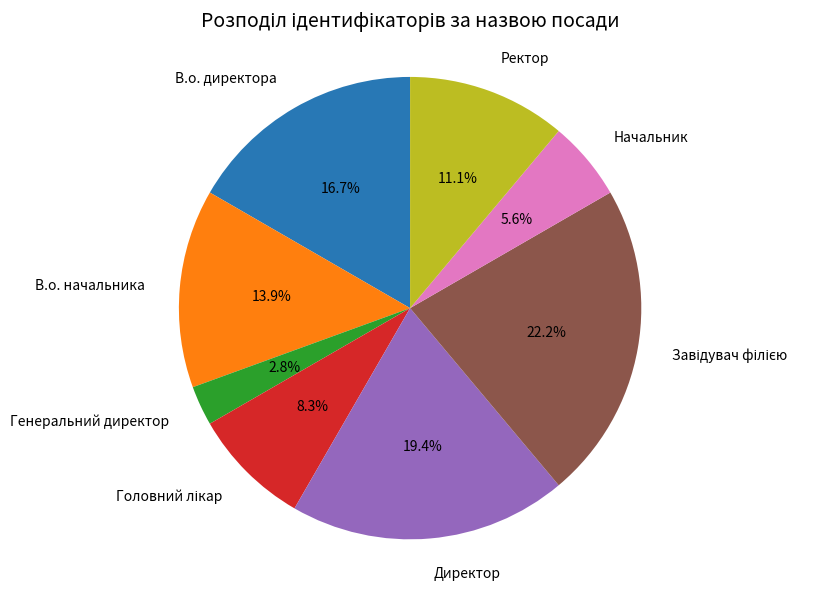

To the nearest percent, what is the combined percentage of Ректор and Генеральний директор?

14%